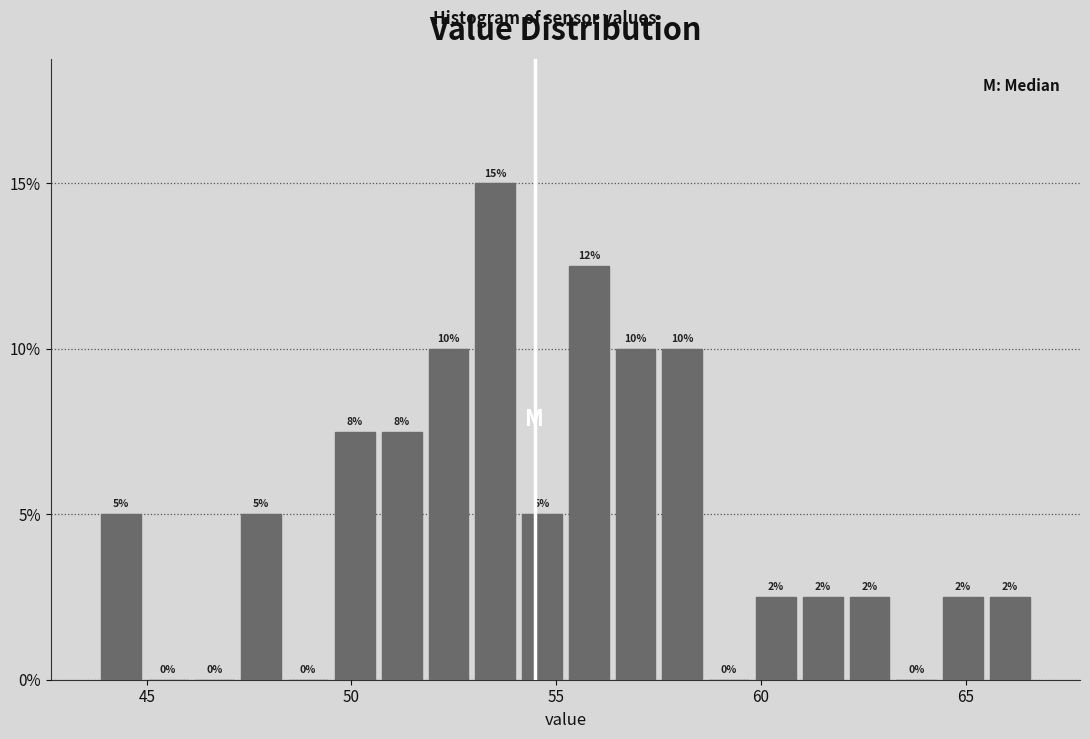

Read against the x-axis, roughly where is the centre of the tallest bar?

53.5